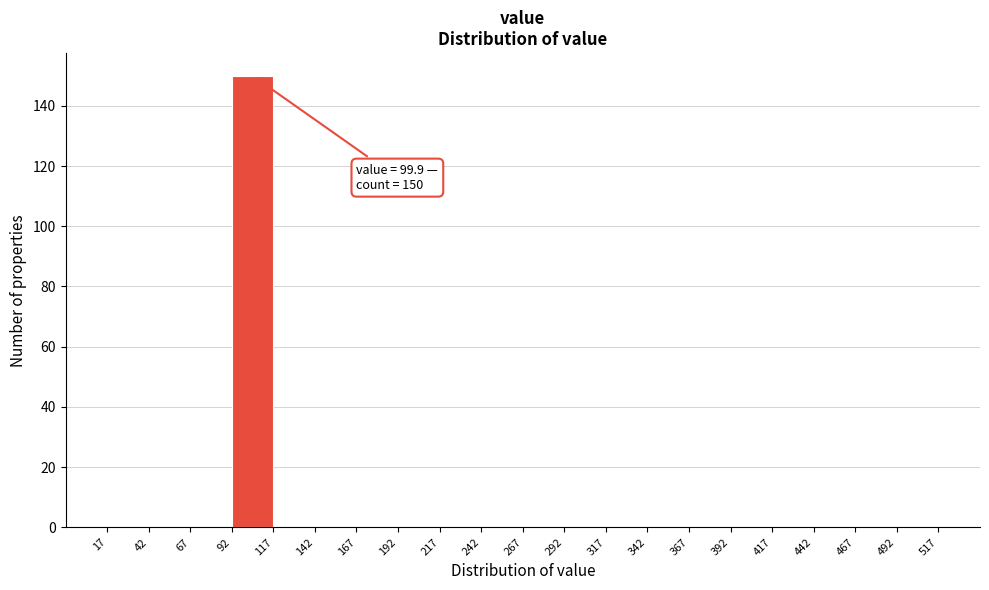

Over which range of the x-axis is the bar tallest?

92 to 117